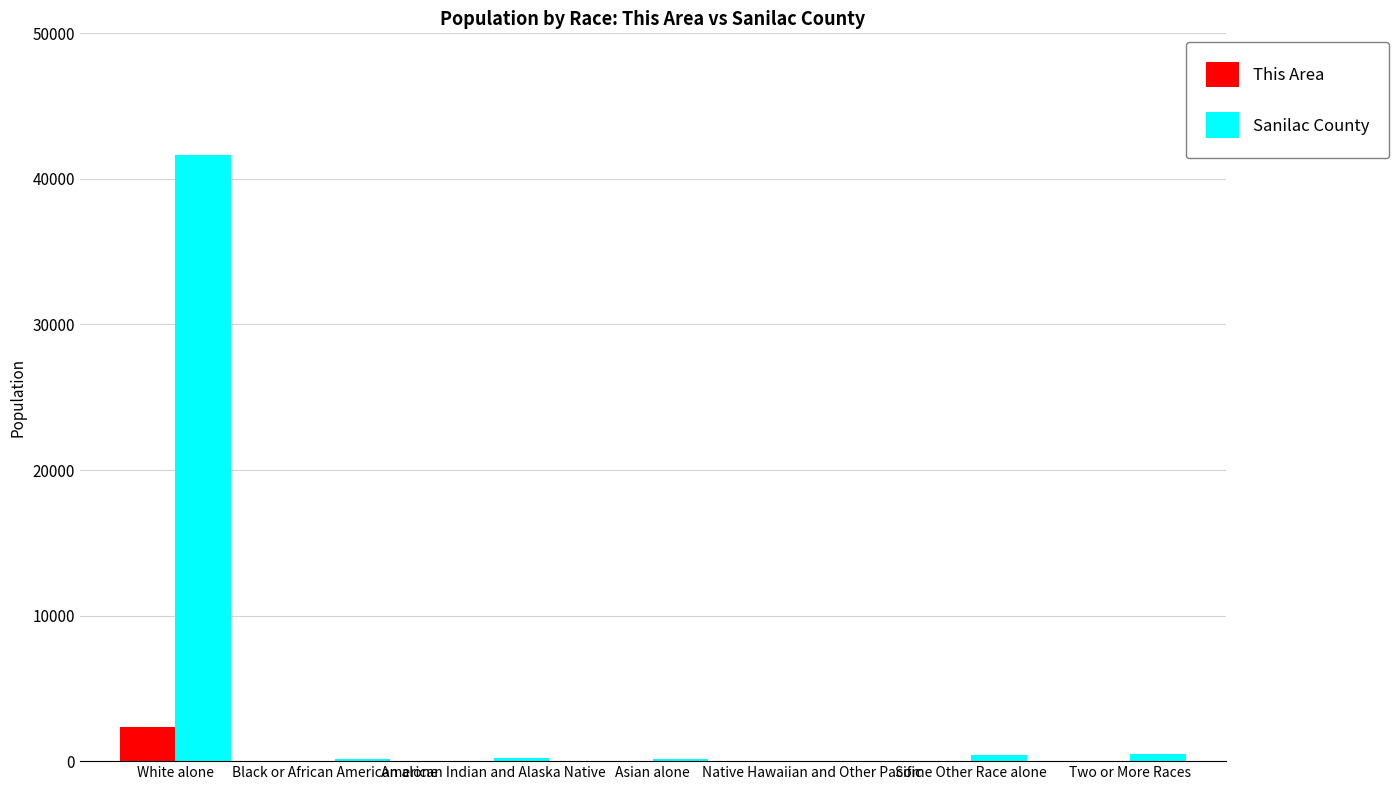

What is the maximum value shown in the chart?

41649